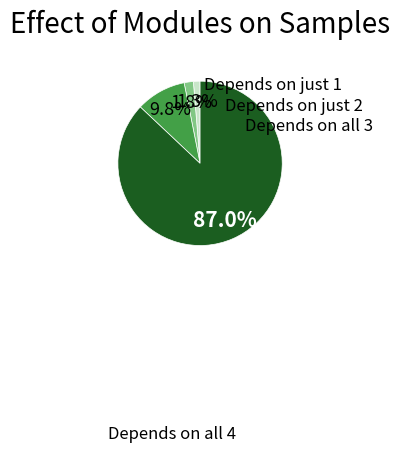

Is there a majority slice in this chart?

Yes